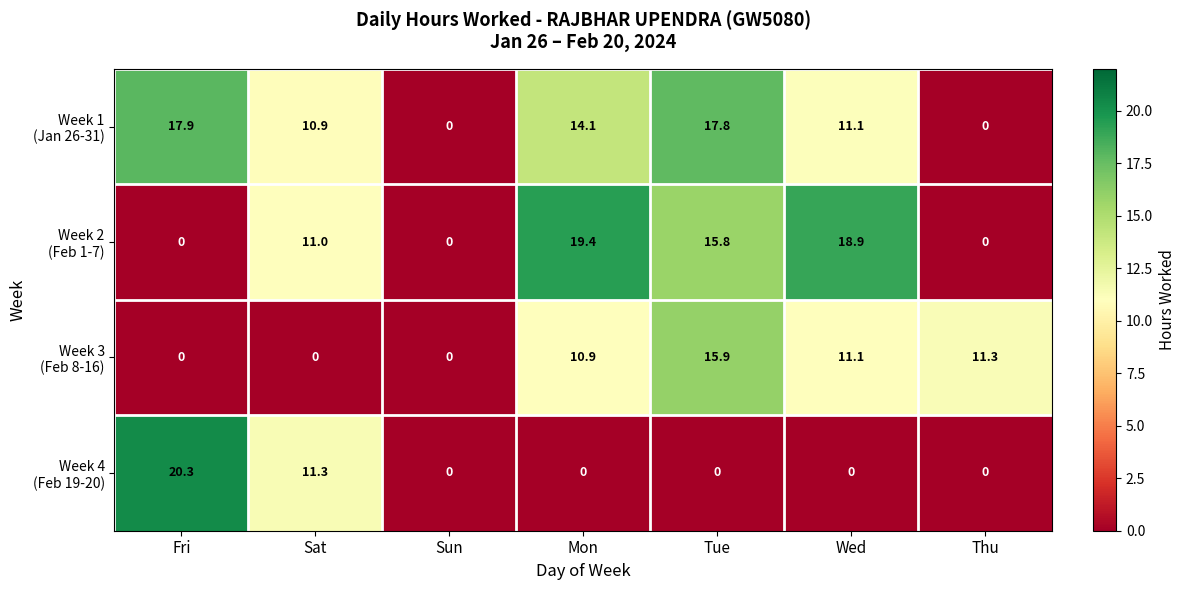

What is the maximum value shown in the chart?

20.3